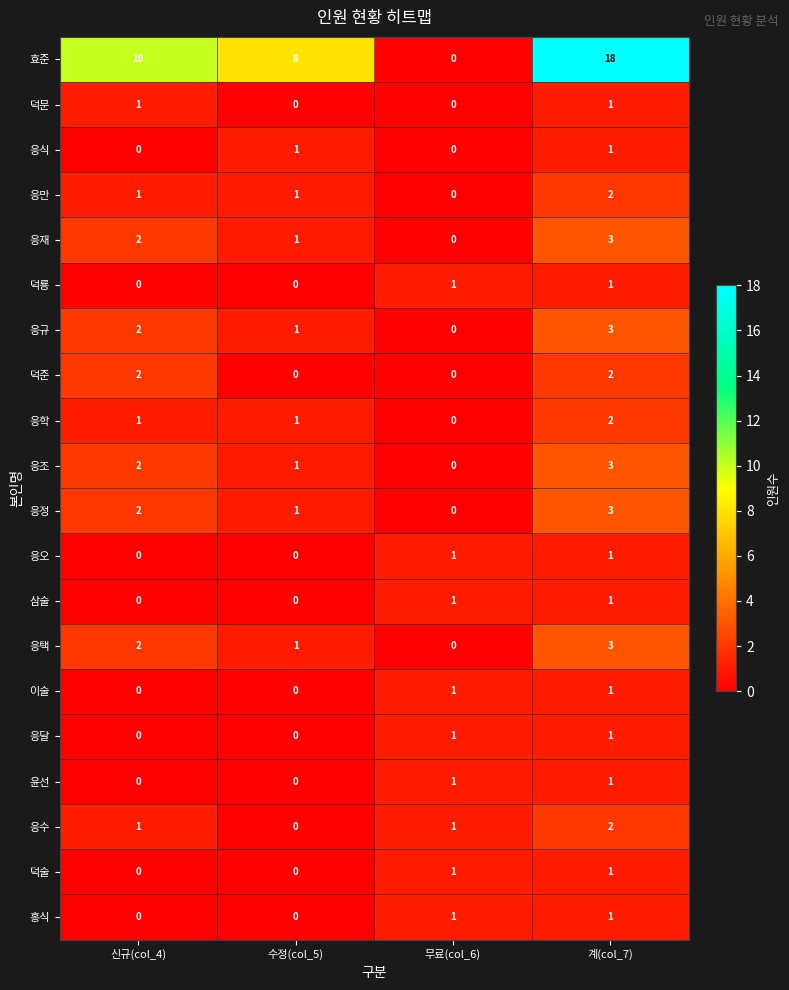

What is the difference between the second highest and minimum values in the 효준 series?

10